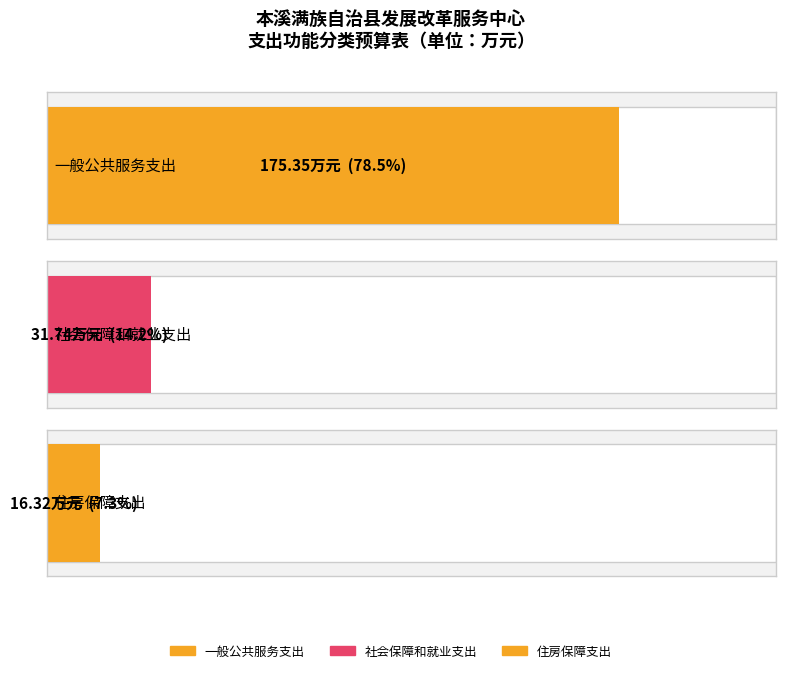

Reading left to right, list all the values displayed in this chart.

总计: 175.3	31.7	16.3
本年收入合计: 175.3	31.7	16.3